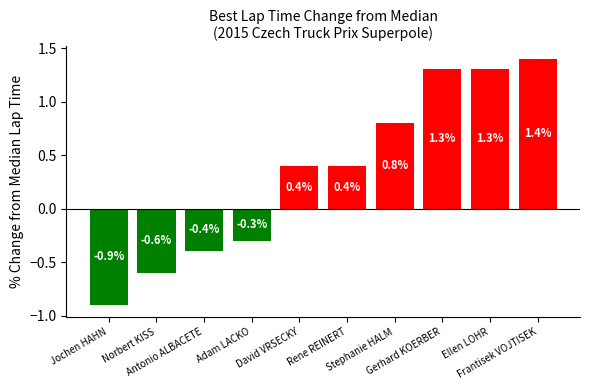

What is the average value?

0.3